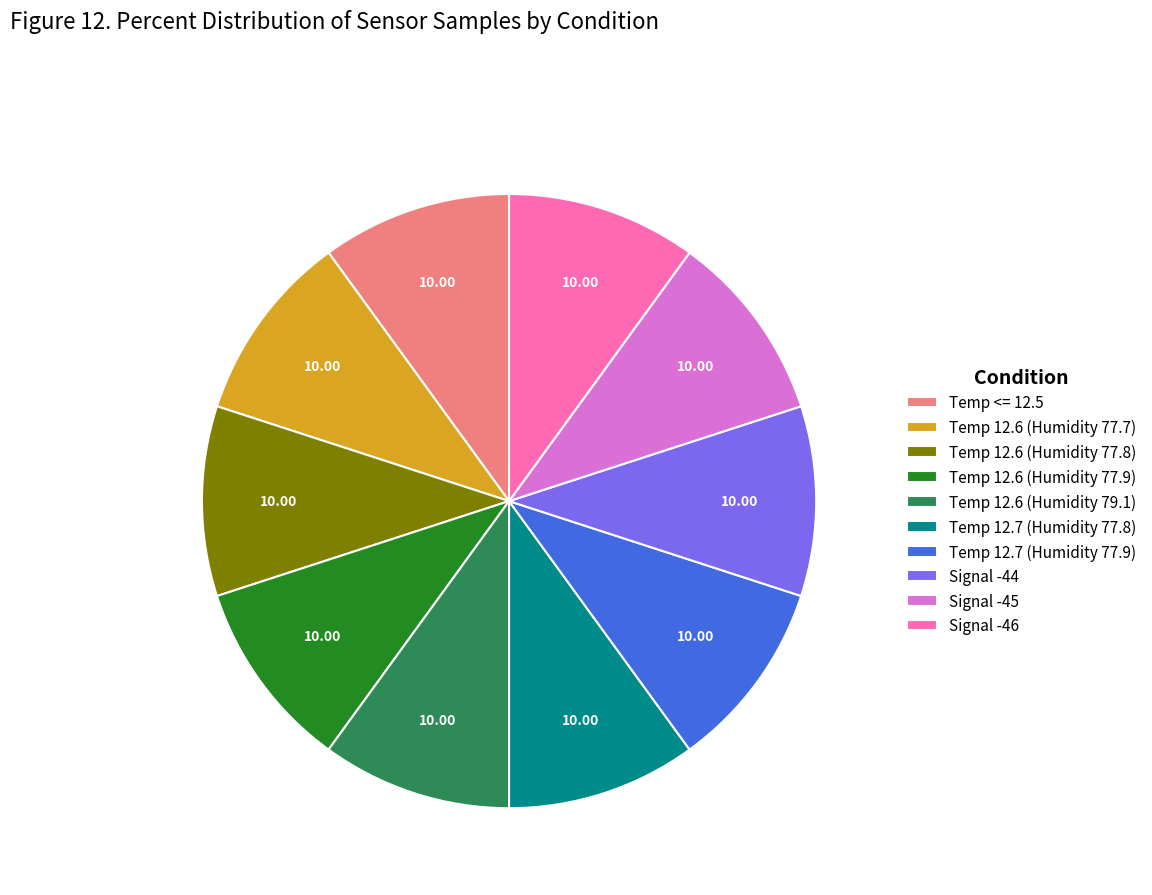

Approximately how many times larger is the value at Temp 12.6 (Humidity 79.1) compared to Temp 12.6 (Humidity 77.9)?

1.0